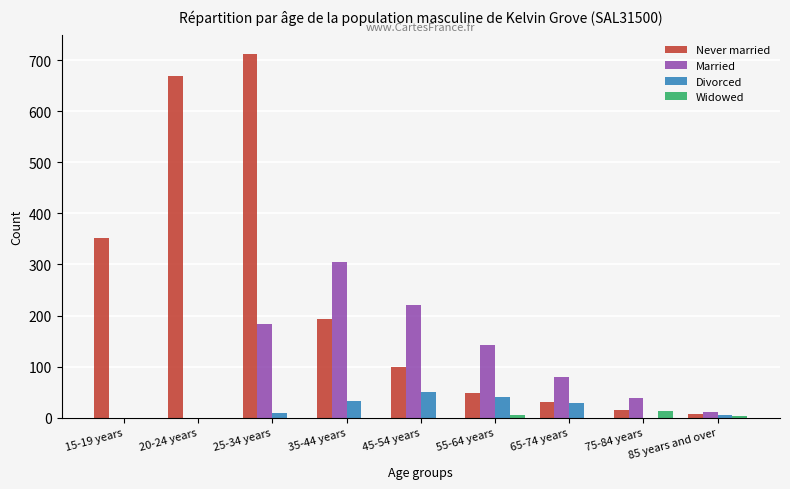

How many groups of bars are there?

9